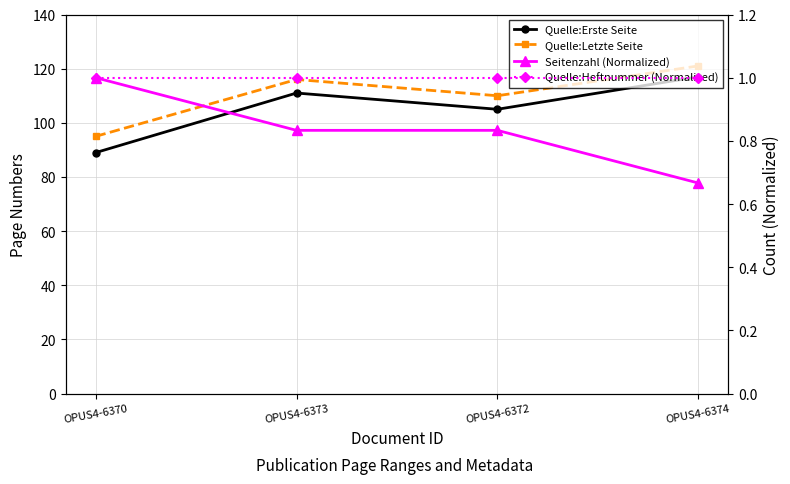

What is the average value of the Seitenzahl (Normalized) series?

0.8